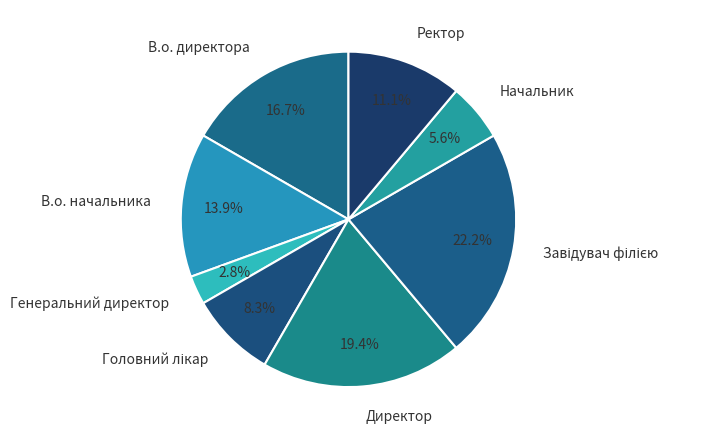

How many slices are in this pie chart?

8